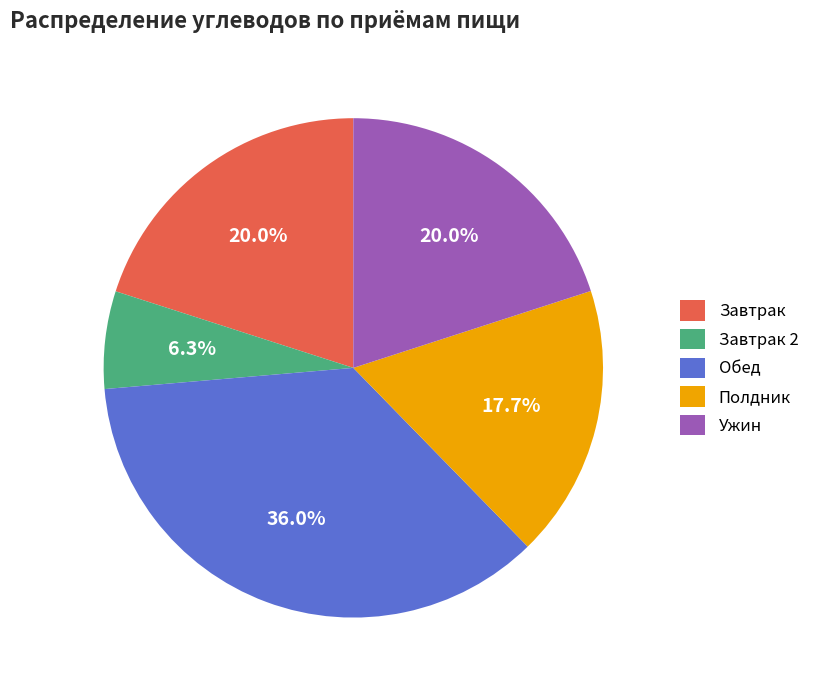

How many slices are in this pie chart?

5